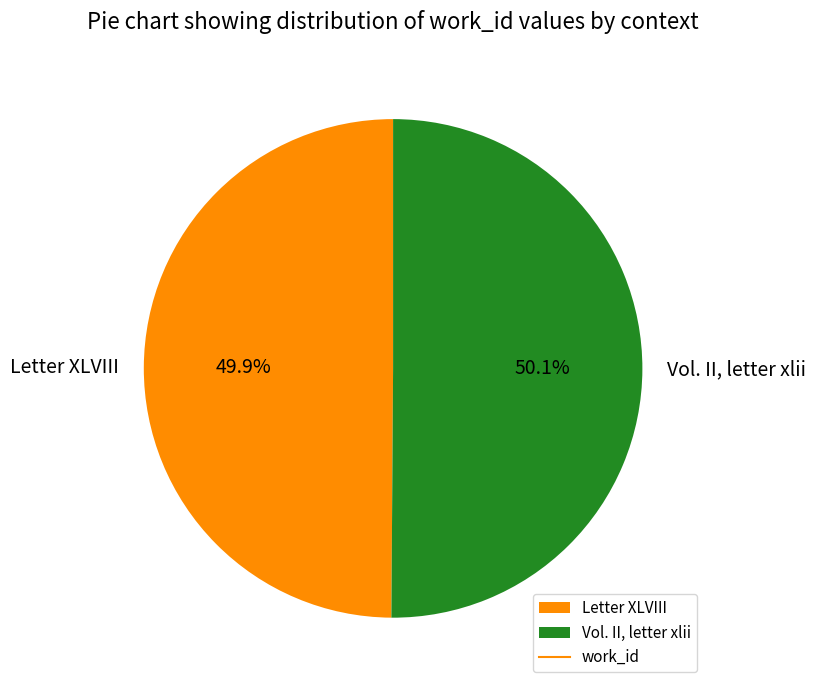

To the nearest percent, what is the combined percentage of Letter XLVIII and Vol. II, letter xlii?

100%